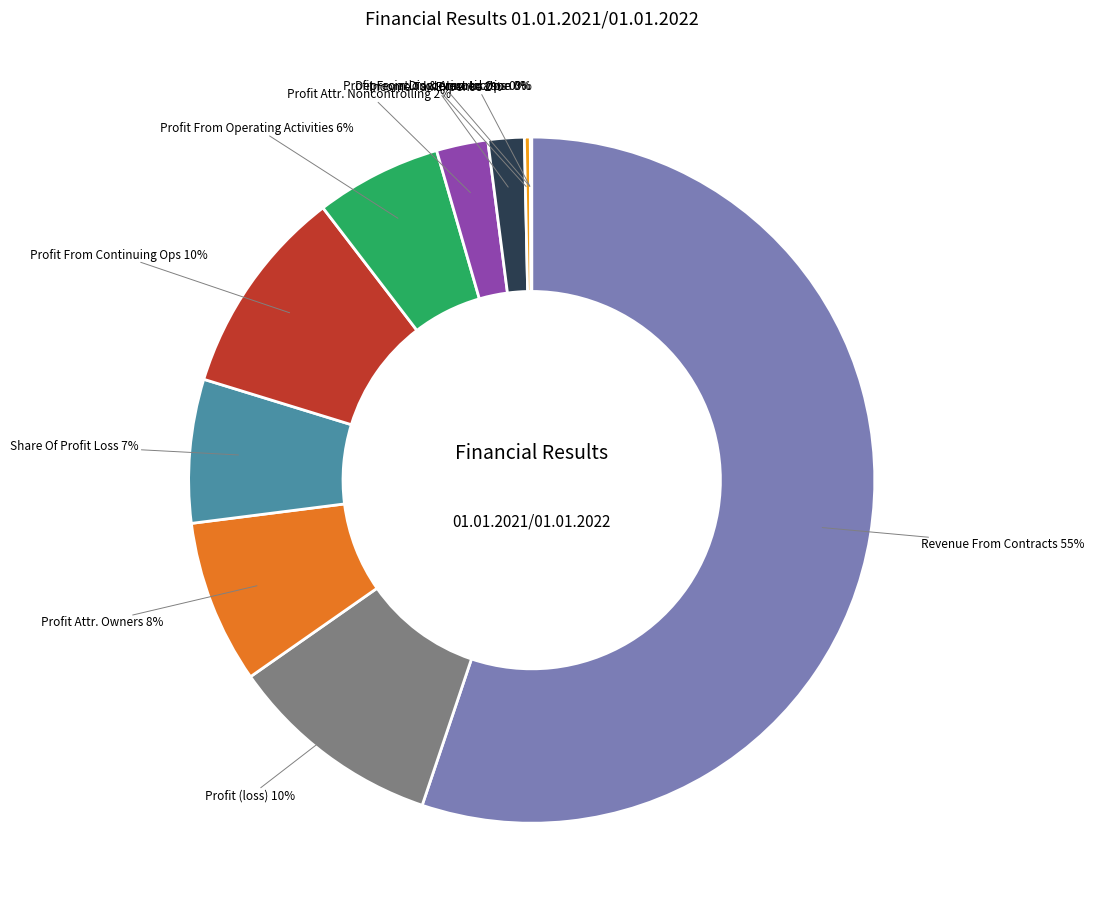

To the nearest percent, what is the average slice percentage?

9%